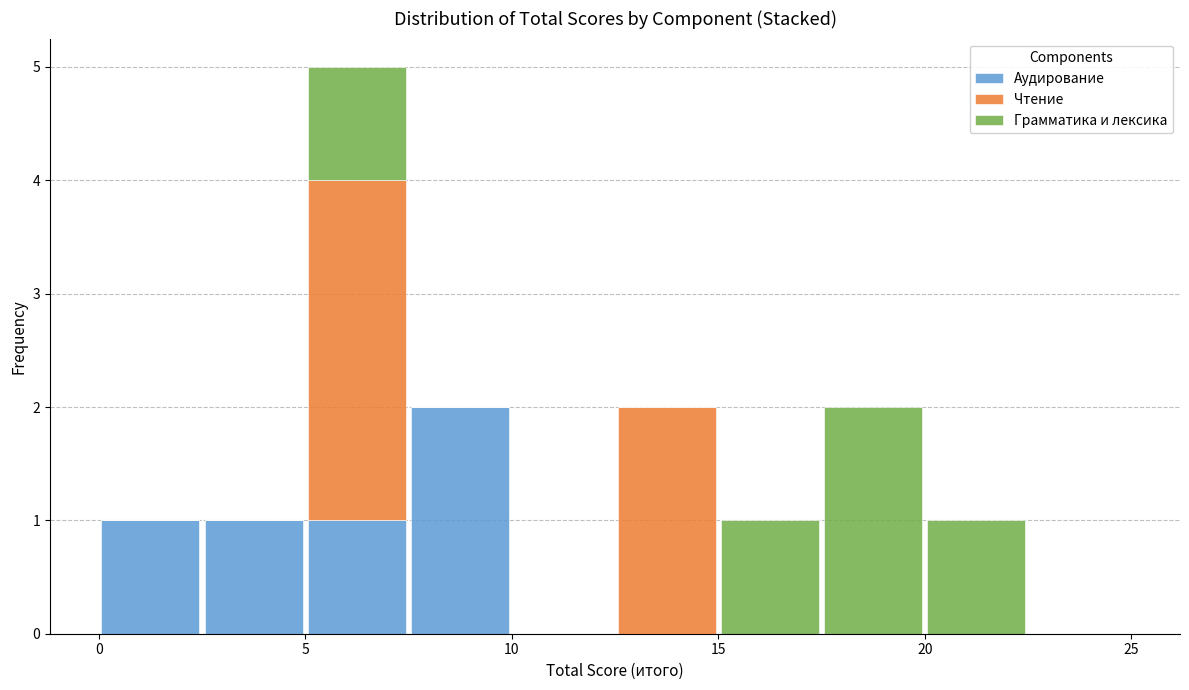

Which range on the x-axis has the tallest stacked bar (by total height)?

5.0 to 7.5